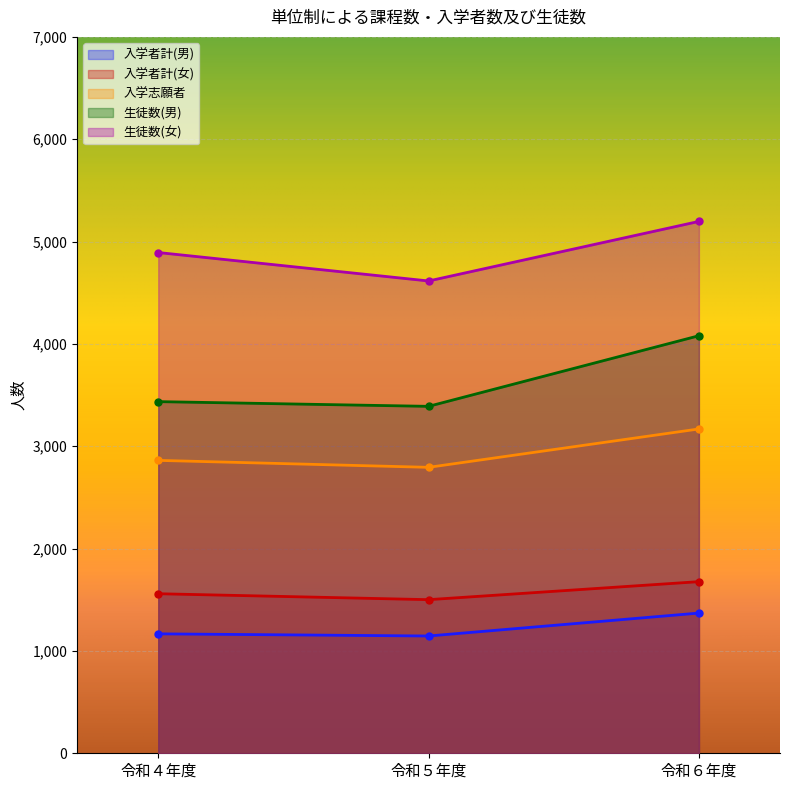

Is it true that 生徒数(男) equals 3390 at 令和５年度?

True